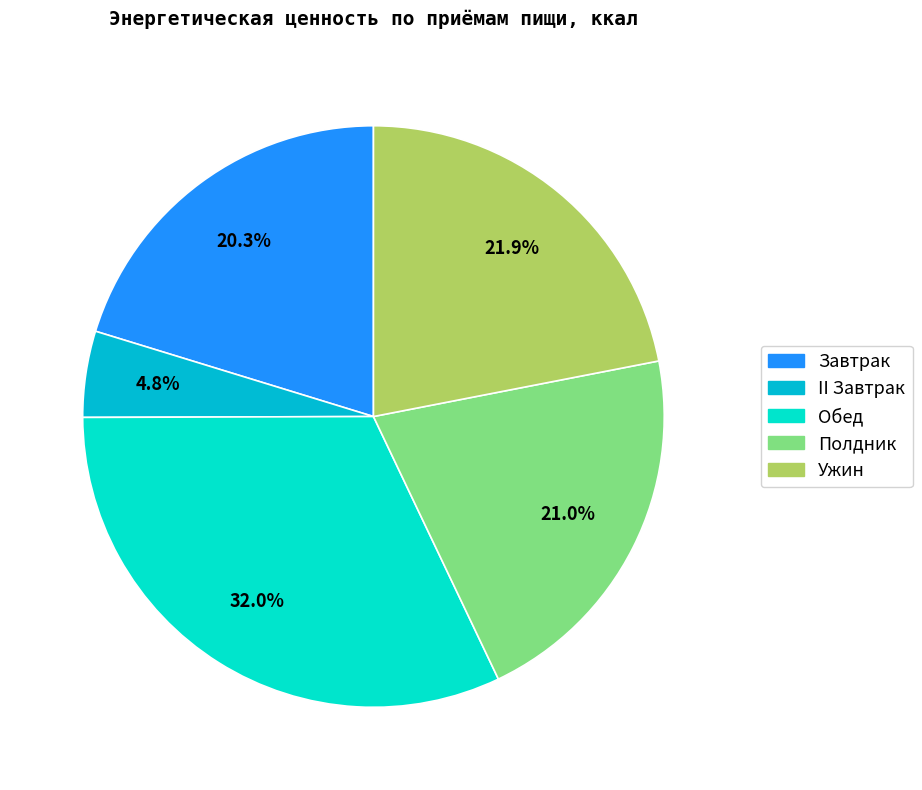

To the nearest percent, what is the difference between the Завтрак and Полдник slice percentages?

1%